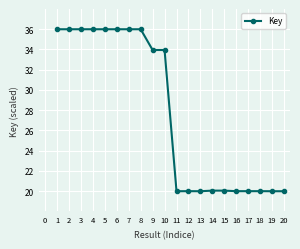

What is the value of the 18th point from the left?

20.0